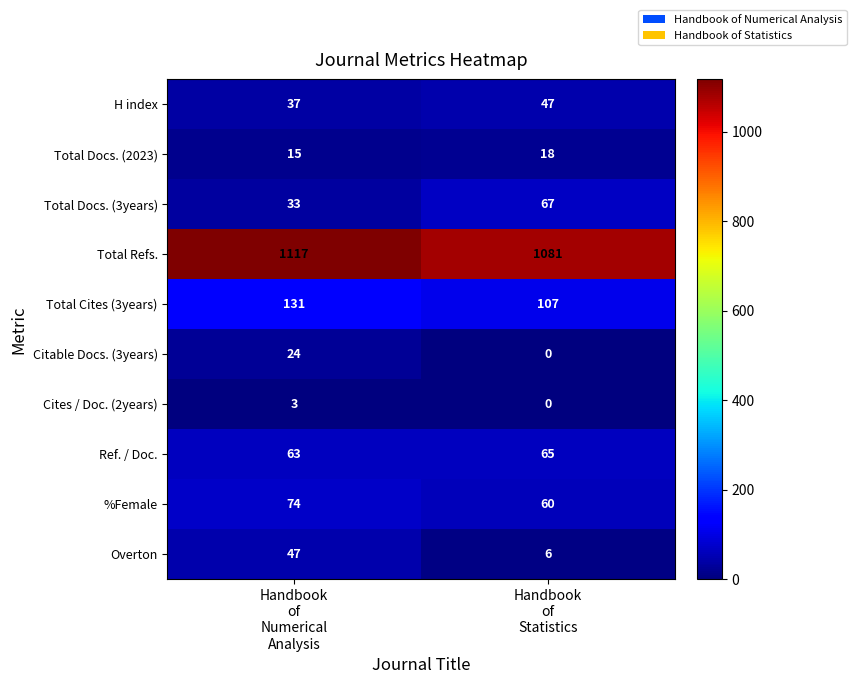

What is the sum of all Total Docs. (3years) values?

100